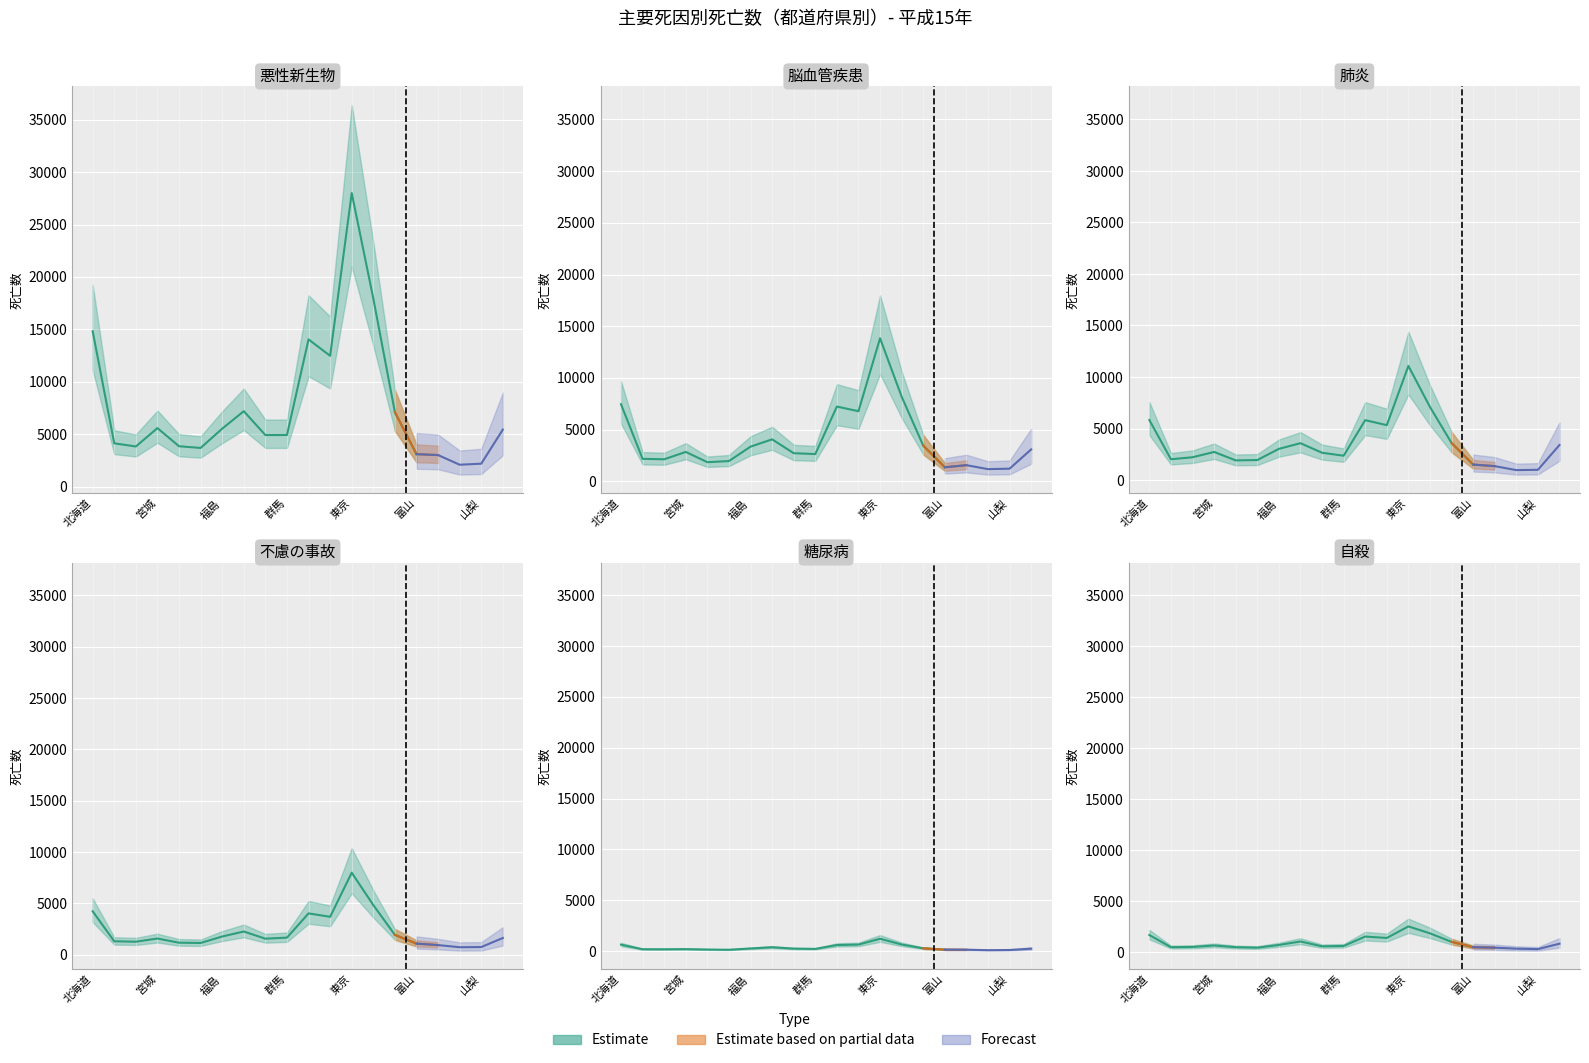

List the labels in order of 自殺 value, largest first.

東京, 神奈川, 北海道, 埼玉, 千葉, 茨城, 新潟, 長野, 福島, 宮城, 群馬, 栃木, 岩手, 青森, 富山, 秋田, 山形, 石川, 福井, 山梨